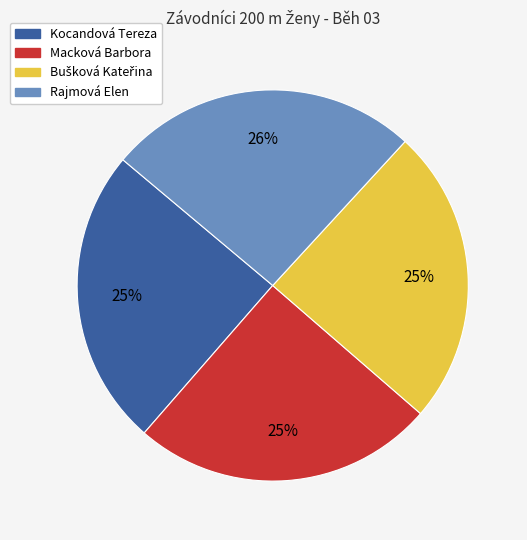

How many slices are in this pie chart?

4